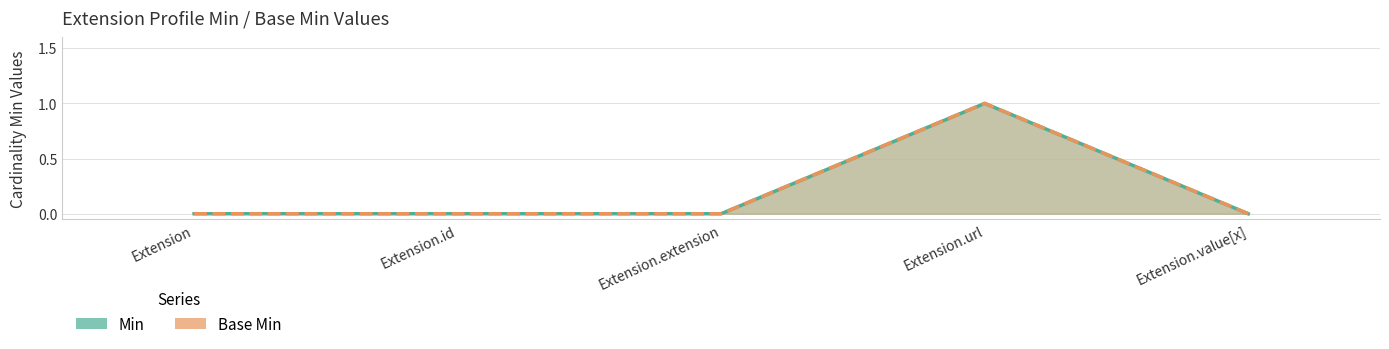

Which label corresponds to the smallest value in the chart?

Extension